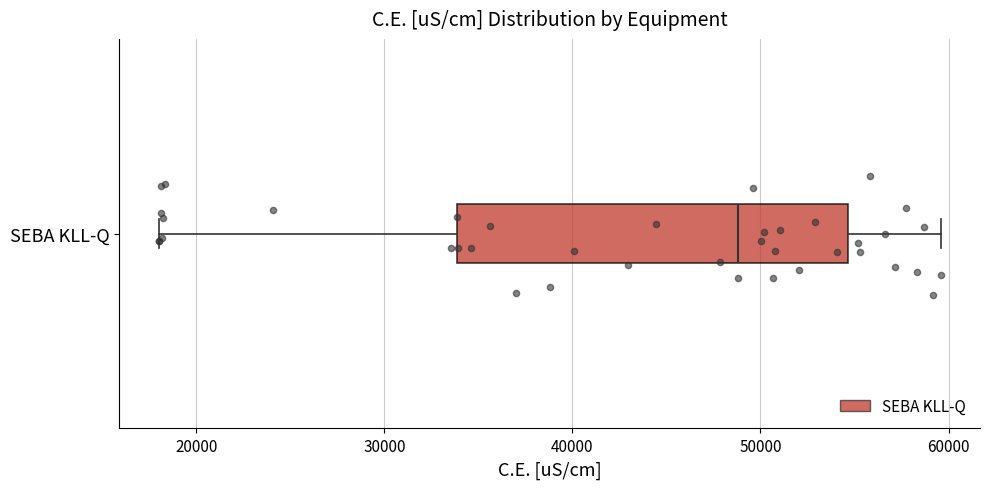

Transcribe this box plot: give where the median line is, the range the box spans, and where the two whiskers end, as read against the x-axis. The values are not printed on the chart, so give them approximately, as read against the axis.

median 49000, box 34000 to 55000, whiskers 18000 to 60000